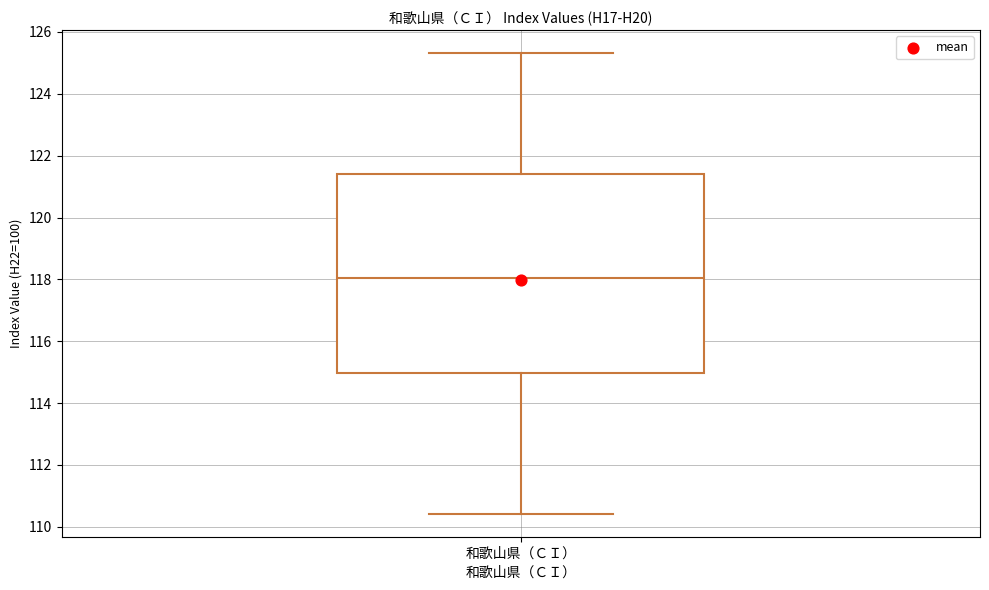

Read this box plot against the y-axis: the position of the median line, the range covered by the box, and the ends of both whiskers. The values are not printed on the chart, so give them approximately, as read against the axis.

median 118.0, box 115.0 to 121.4, whiskers 110.4 to 125.4